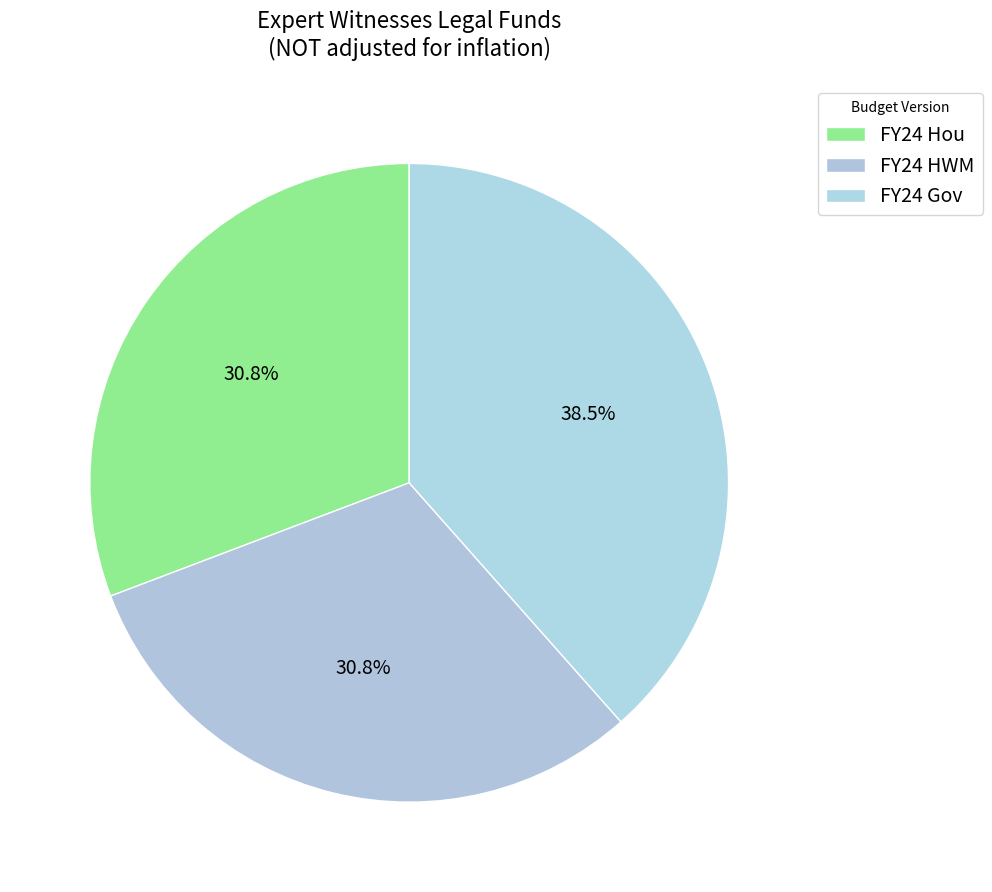

Rank the categories by value from highest to lowest.

FY24 Gov, FY24 Hou, FY24 HWM